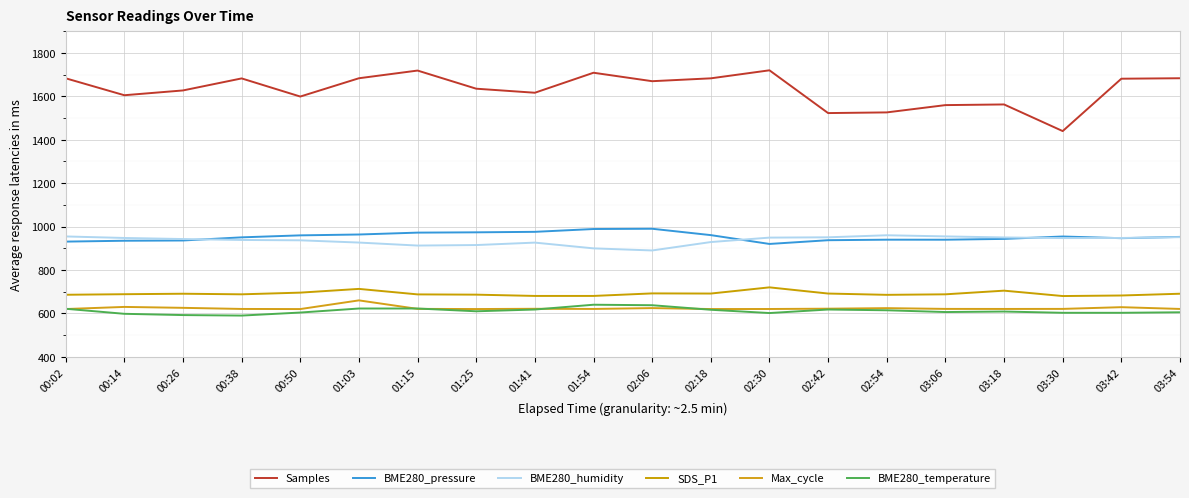

Is the value of SDS_P1 at 03:42 greater than the value of Max_cycle at 00:14?

Yes